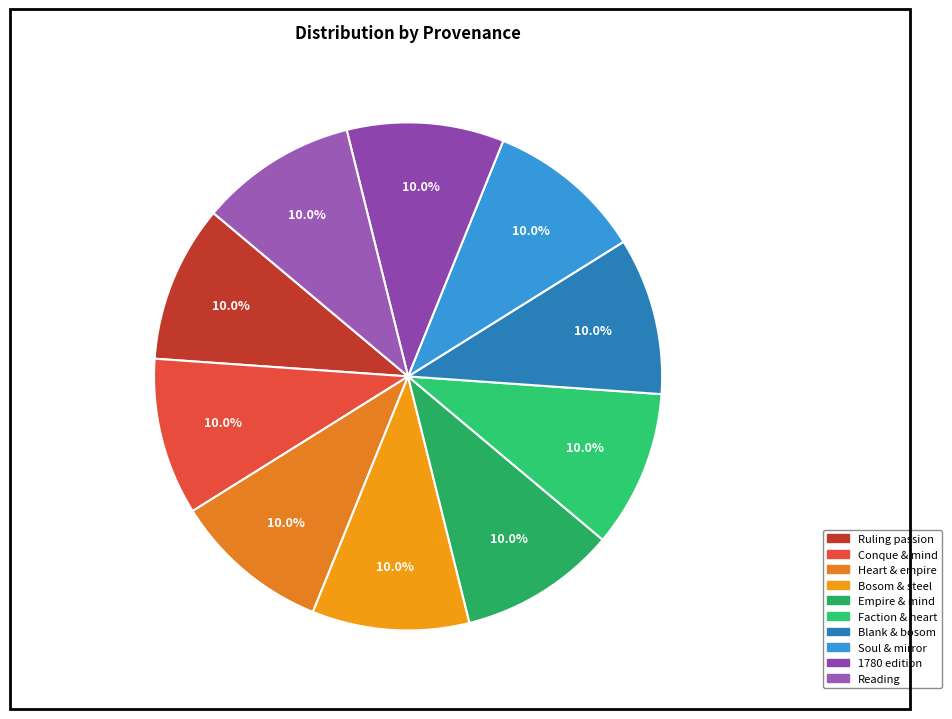

How many segments does this pie chart have?

10